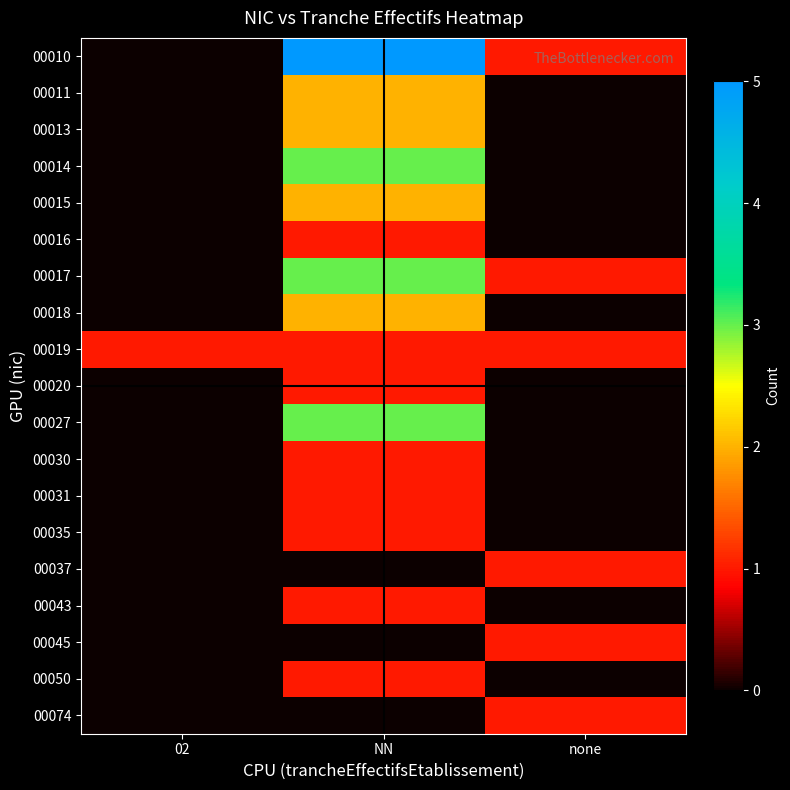

What is the maximum value shown in the chart?

5